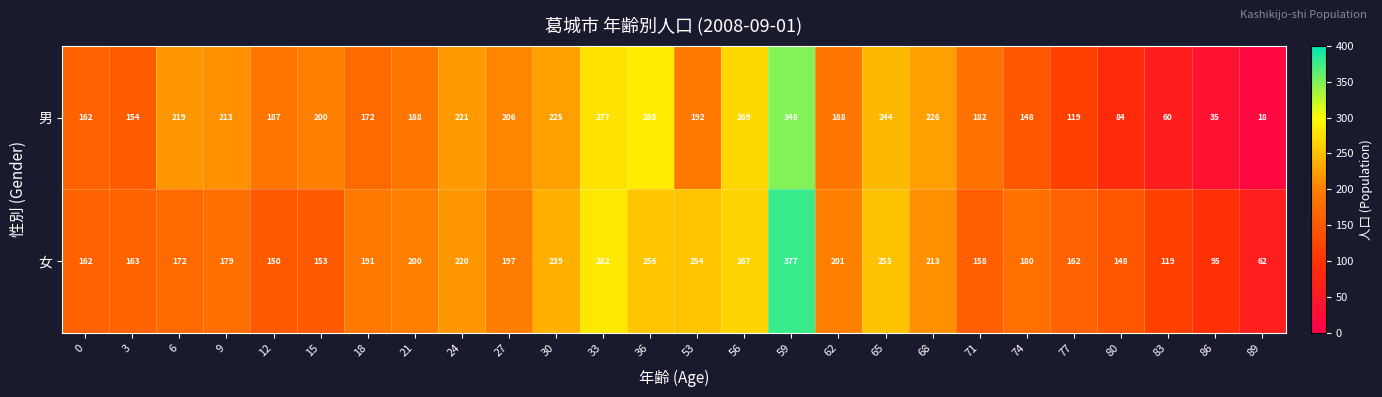

Rank the series at 9 from lowest to highest value.

女, 男